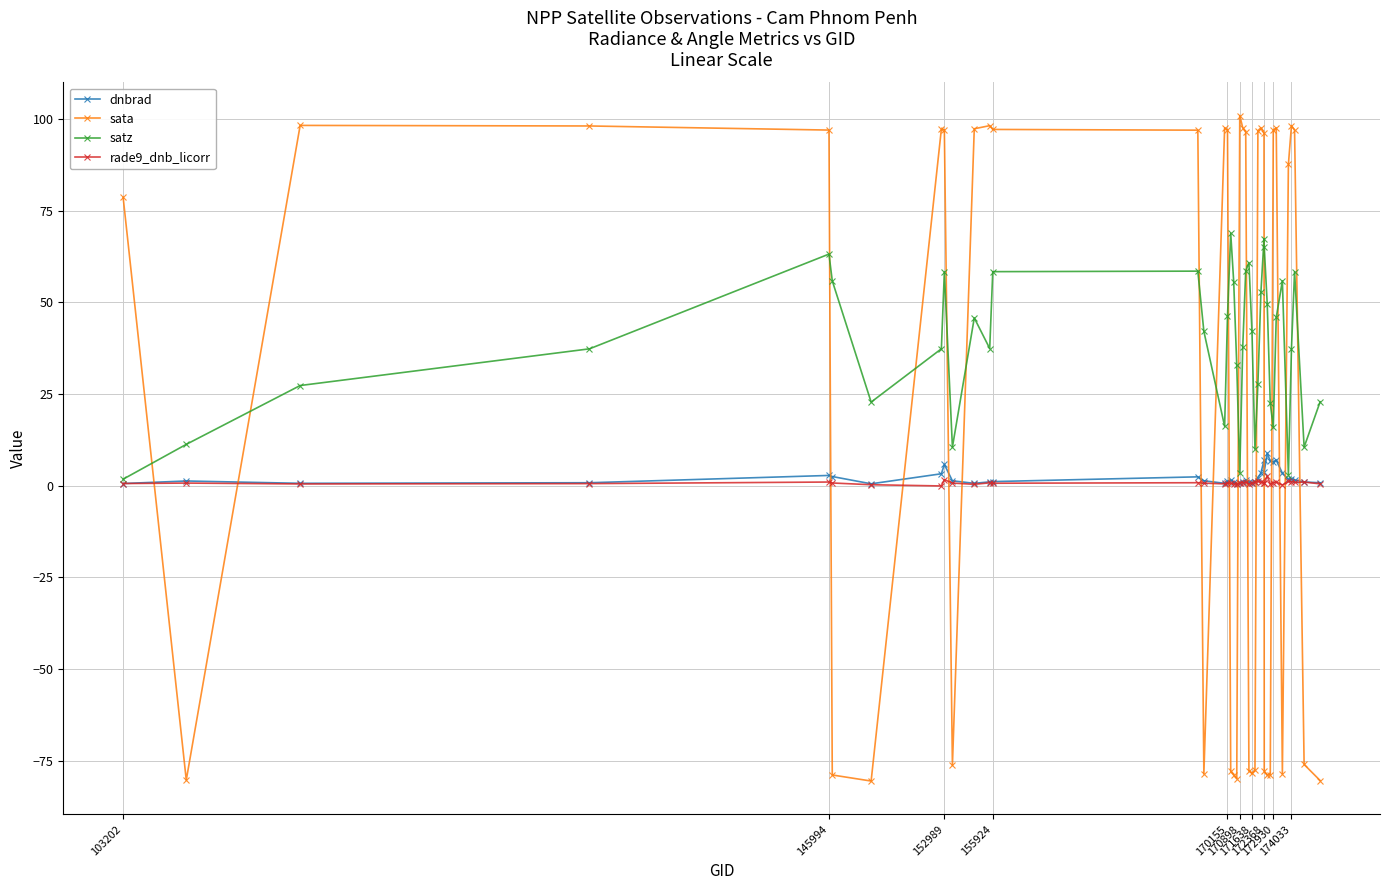

True or false: dnbrad and sata intersect in this chart.

True